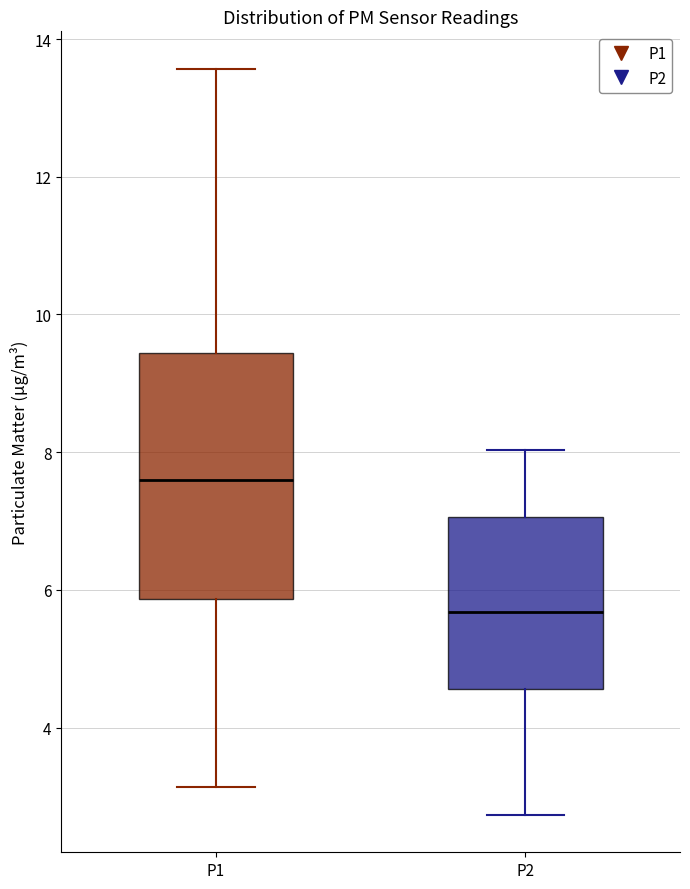

Reading left to right, read every box against the y-axis: the position of its median line, the range the box covers, and the ends of its whiskers. The values are not printed on the chart, so give them approximately, as read against the axis.

P1: median 7.6, box 5.8 to 9.4, whiskers 3.2 to 13.6
P2: median 5.6, box 4.6 to 7.0, whiskers 2.8 to 8.0